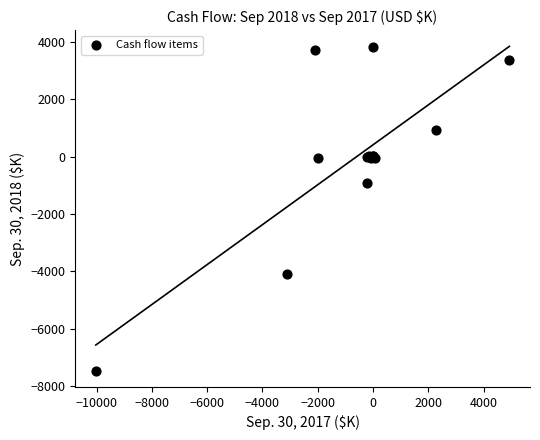

What Y value in the scatter plot is closest to -1824?

-909